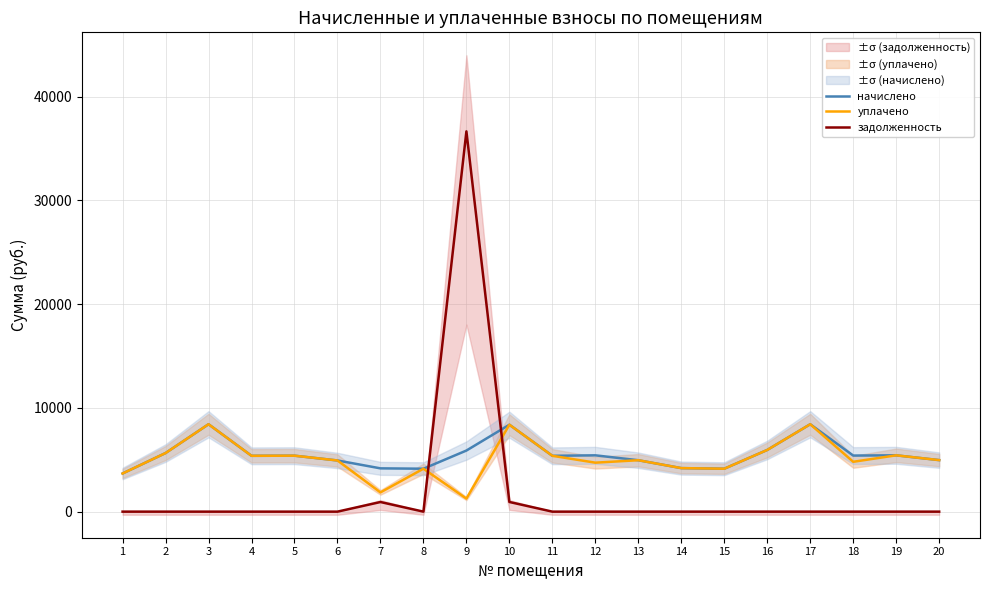

What is the total value across all series at 11?

10759.7